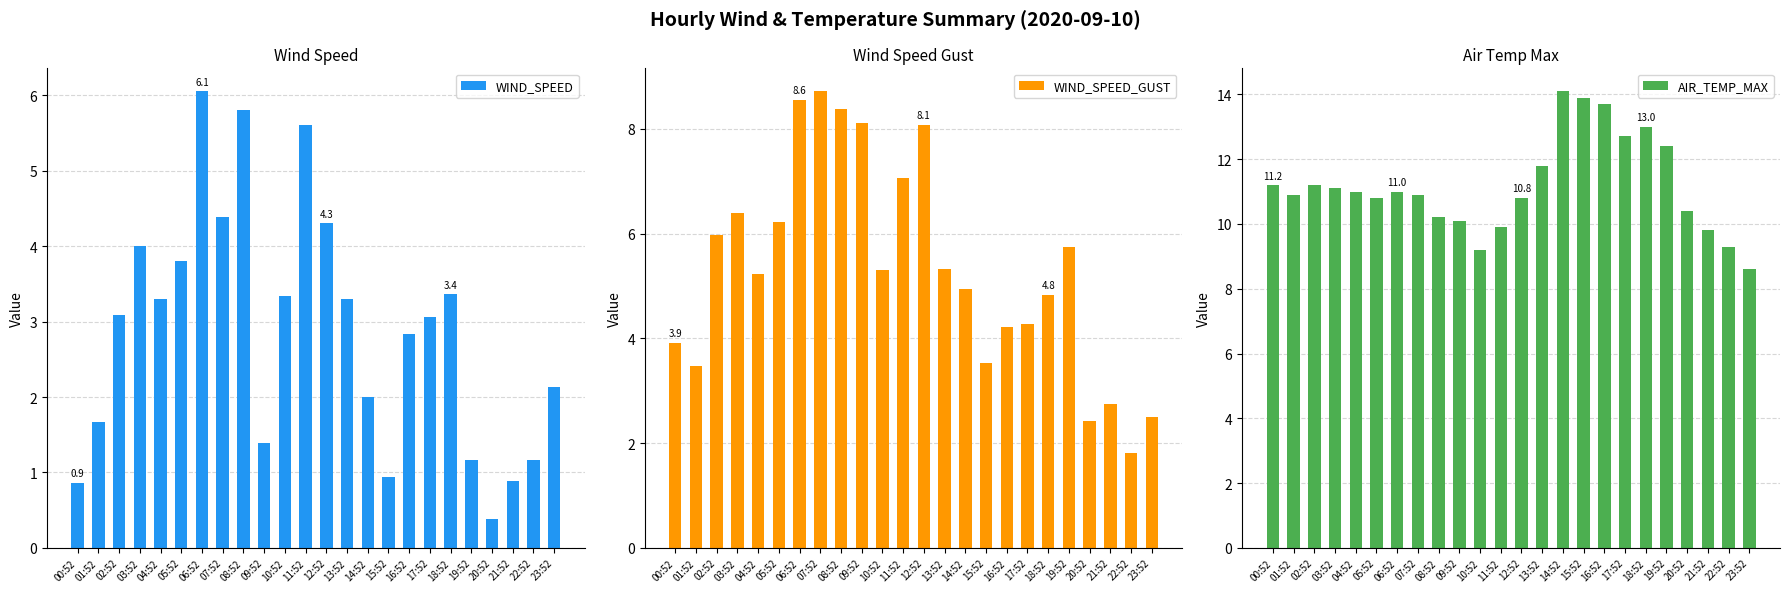

Which series has the largest range (max minus min)?

WIND_SPEED_GUST